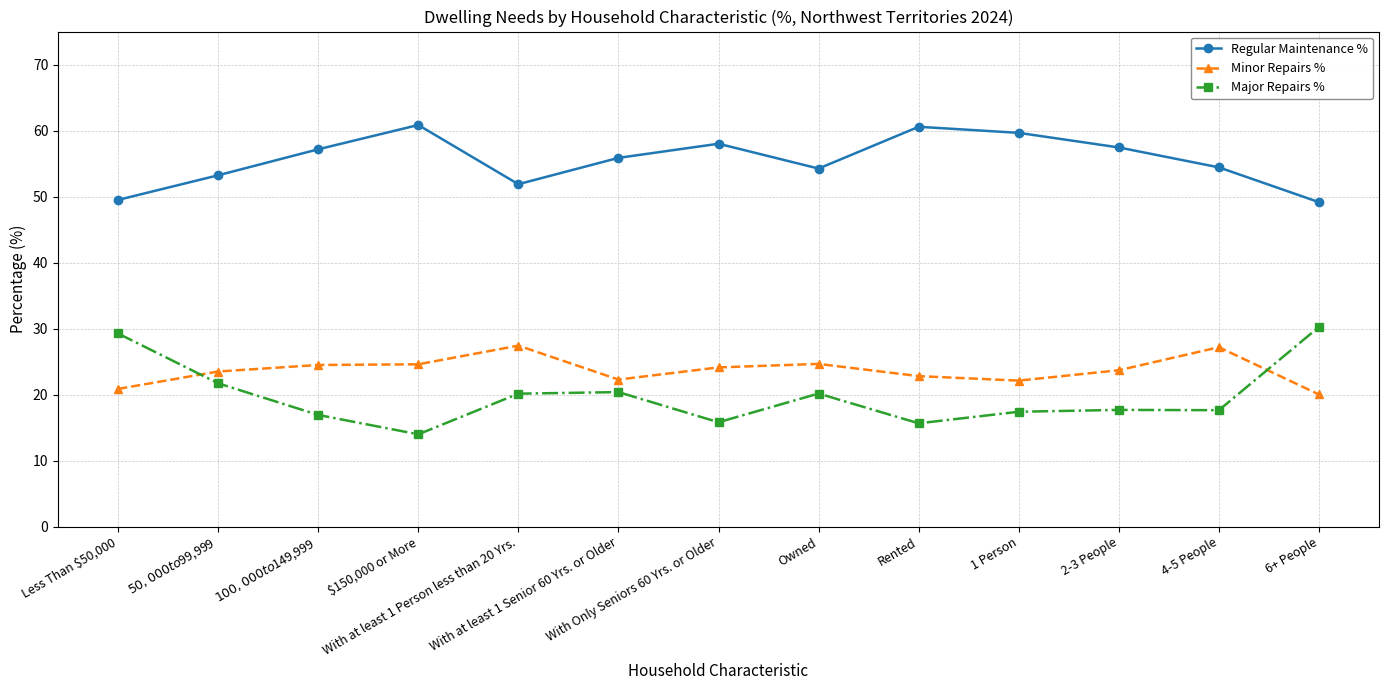

At how many categories does at least one series exceed 15?

13